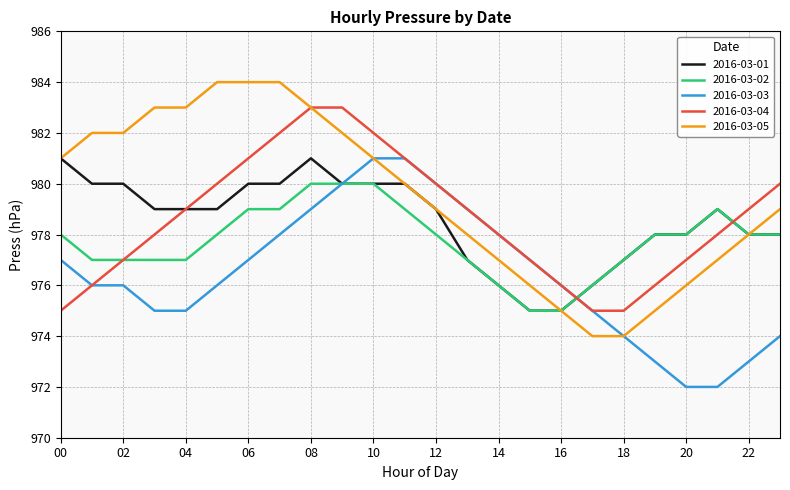

Which series has the largest total across all categories?

2016-03-05